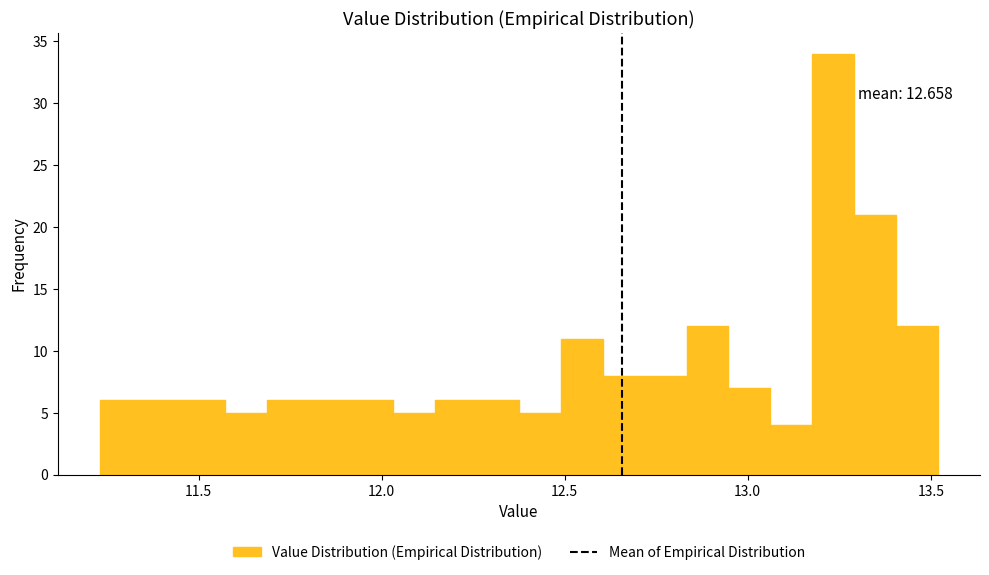

Around what value on the x-axis is the tallest bar? Give the approximate position of its centre, as read against the axis.

13.25